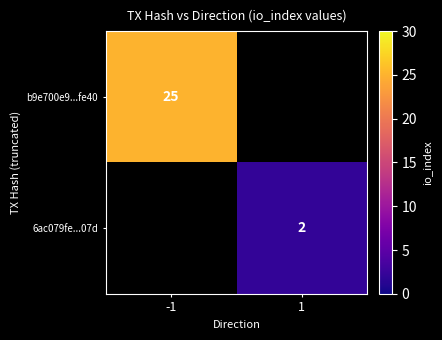

The value of b9e700e9...fe40 at -1 is 12. True or false?

False